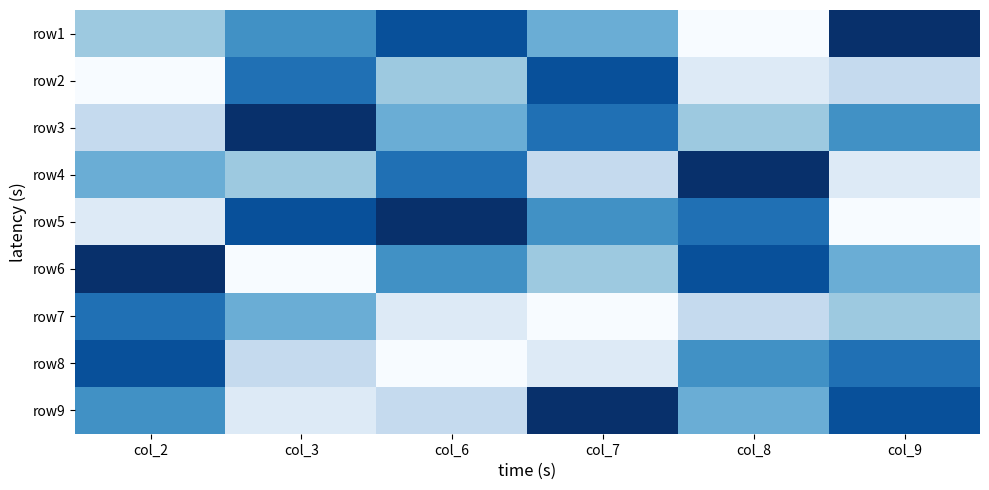

At which category is the sum across all series the highest?

col_2